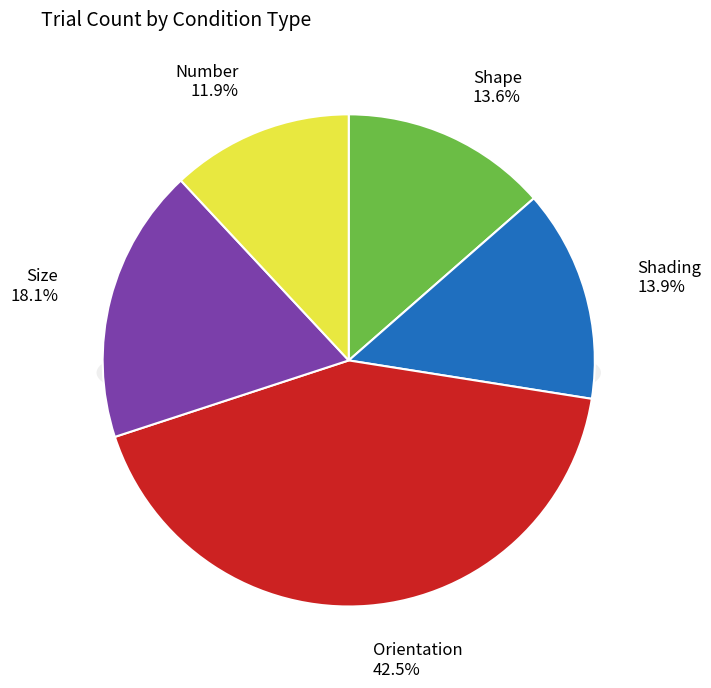

Count the number of slices in the pie.

5